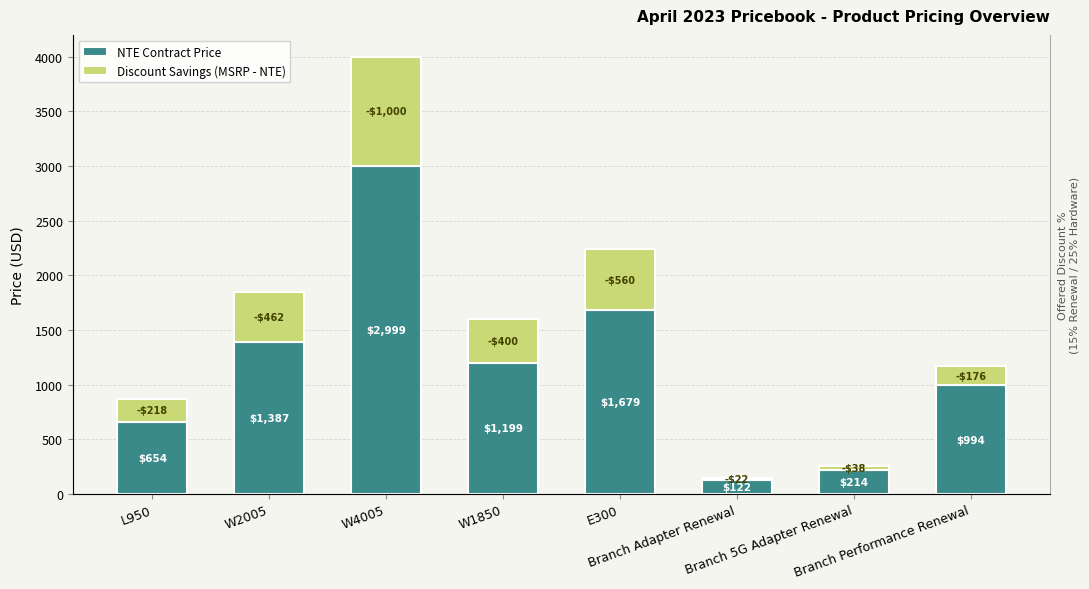

Are the bars horizontal?

No